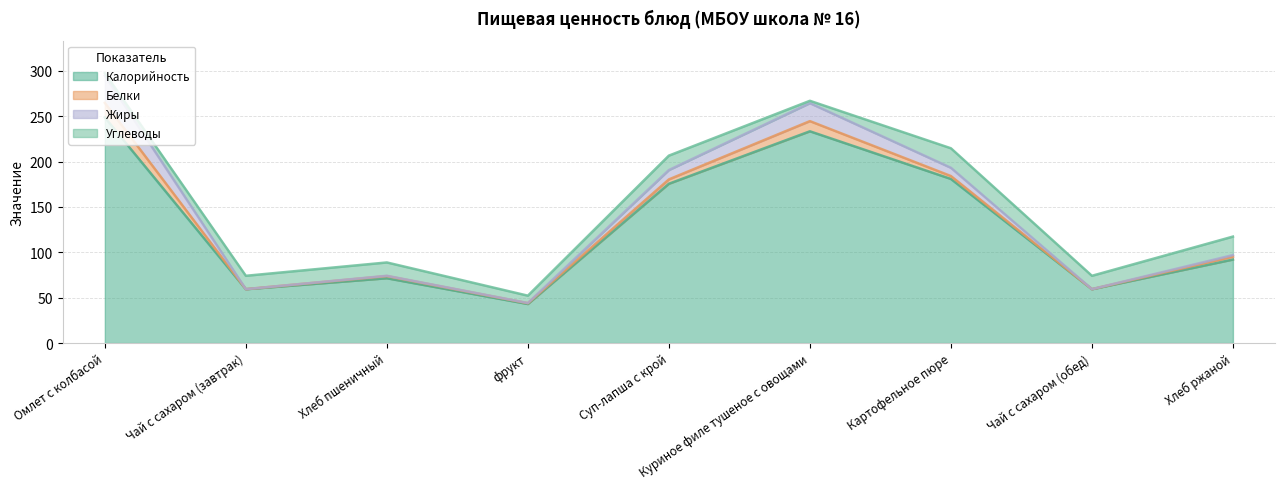

In Жиры, how many points are lower than both neighbors (excluding endpoints)?

3